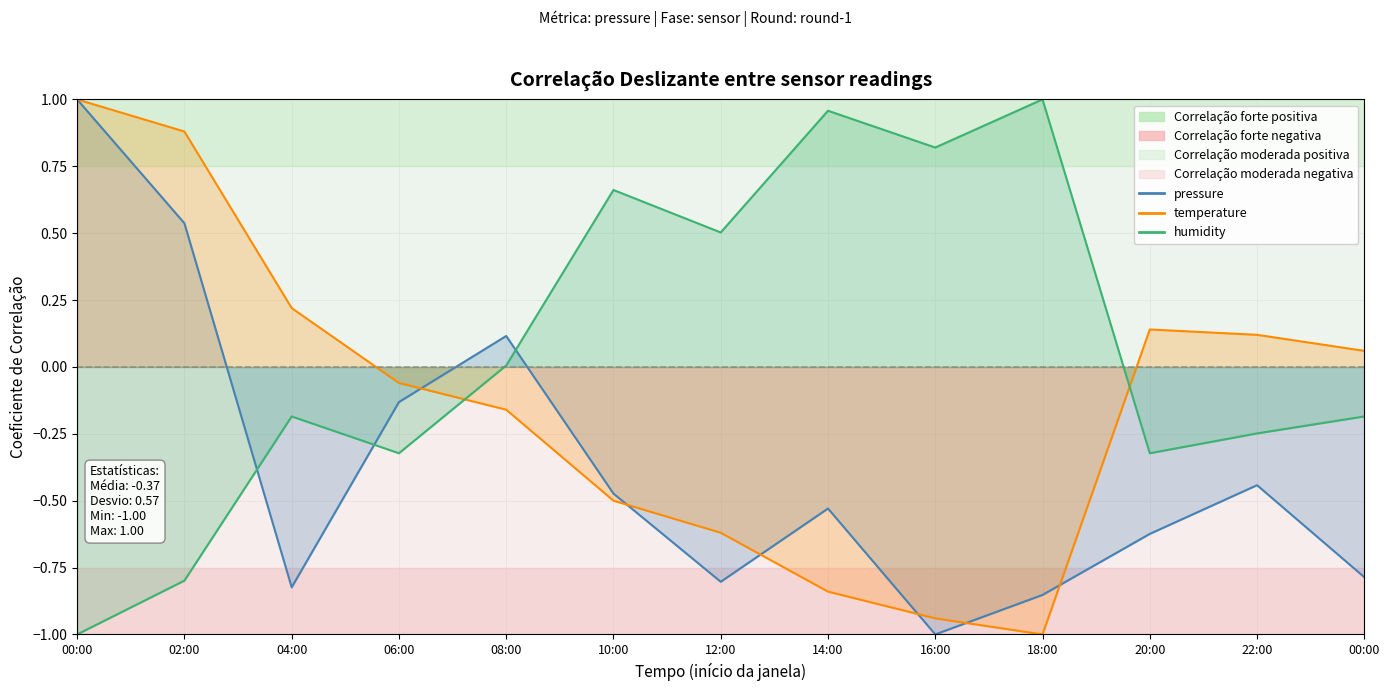

What is the label of the 13th point from the left?

00:00